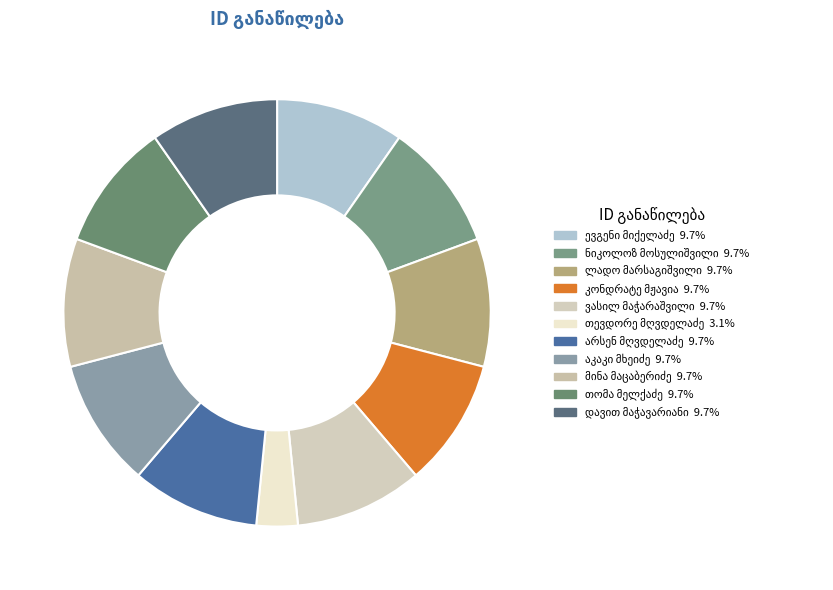

Count the number of slices in the pie.

11